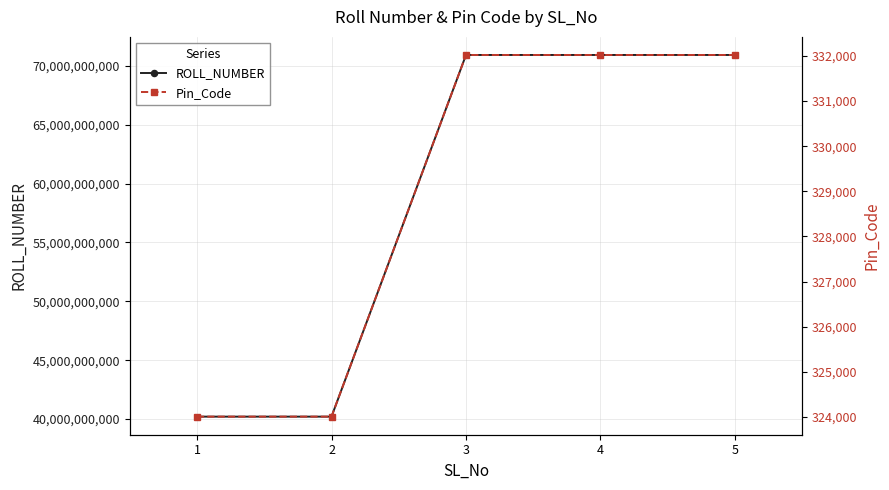

List the labels in order of Pin_Code value, smallest first.

1, 2, 3, 4, 5